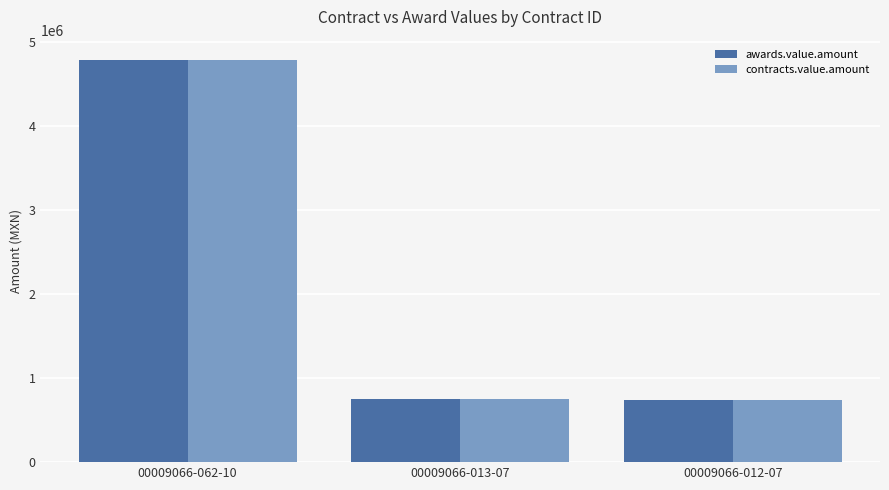

Where is contracts.value.amount nearest to the value 2762653?

00009066-013-07